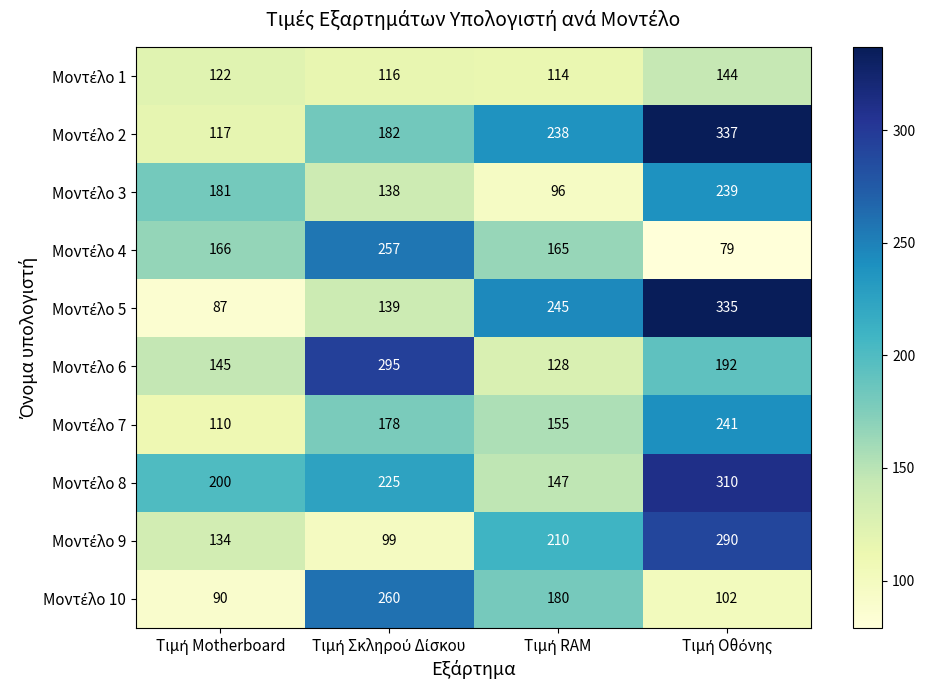

What is the minimum value shown in the chart?

79